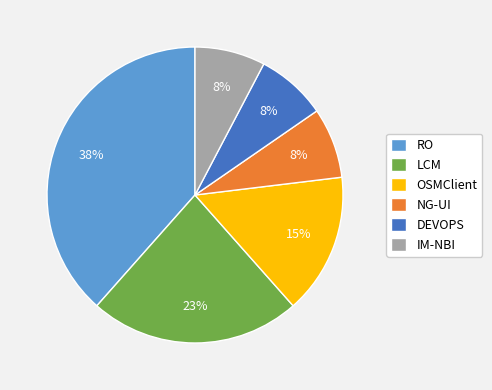

Between OSMClient and LCM, which is larger?

LCM